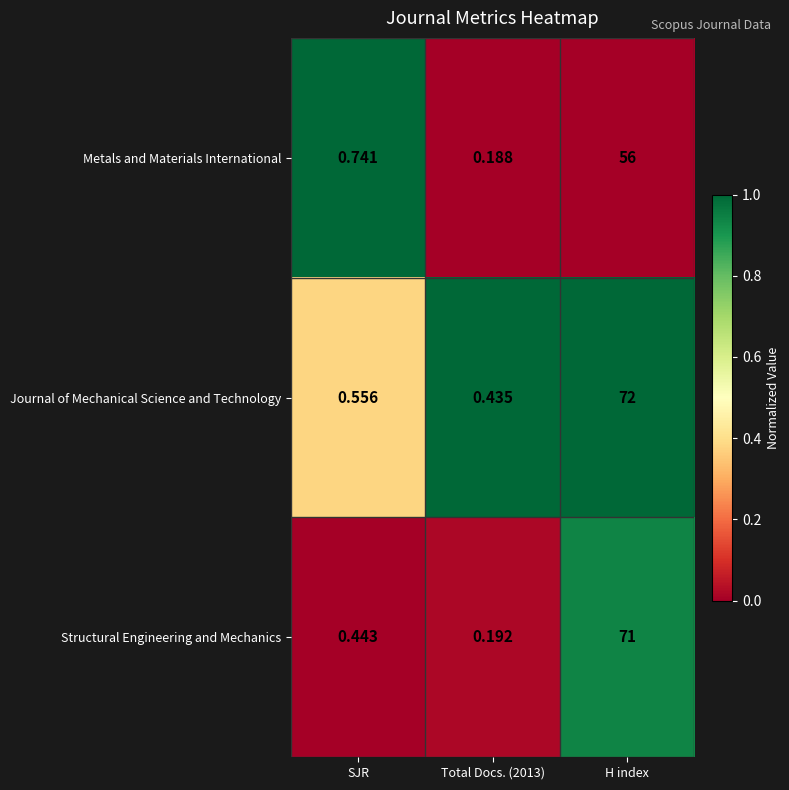

At which category is the sum across all series the highest?

H index